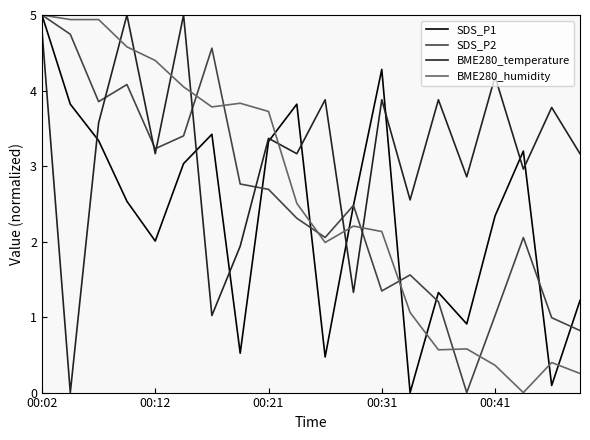

Which series has the largest total across all categories?

BME280_temperature